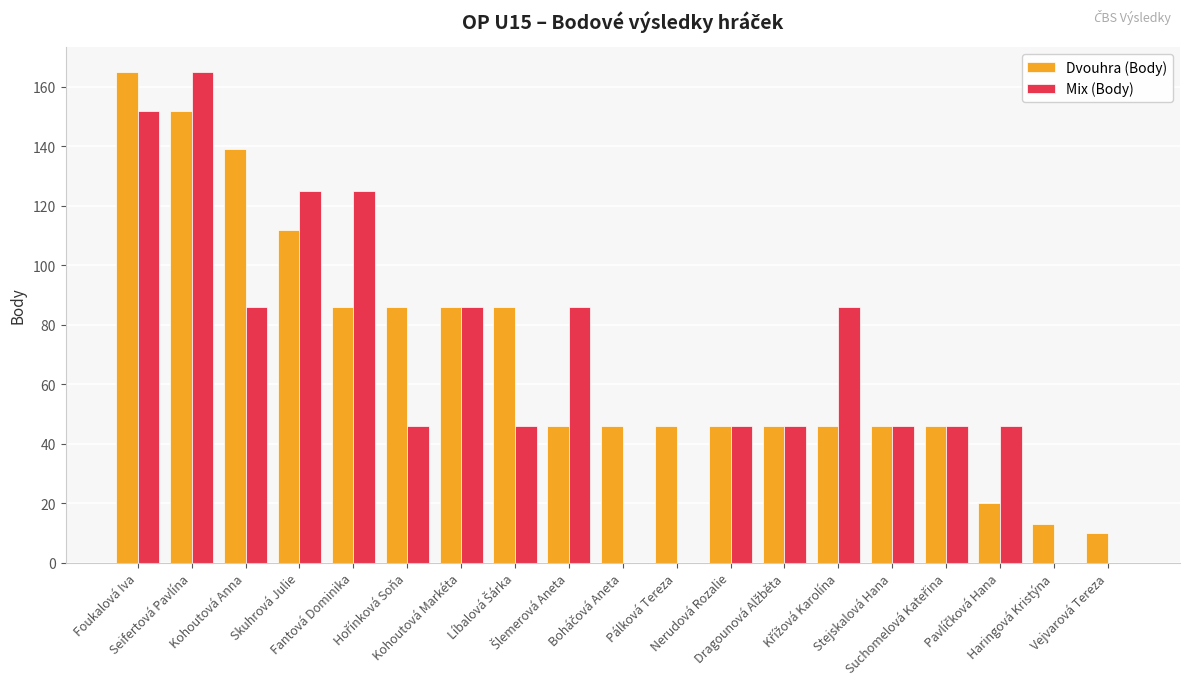

What is the approximate value of Mix (Body) at Kohoutová Anna, to the nearest 10?

90